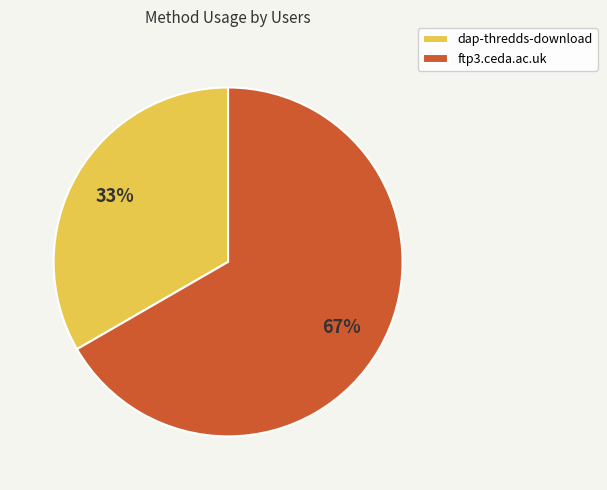

Which category has the smallest portion of the pie?

dap-thredds-download